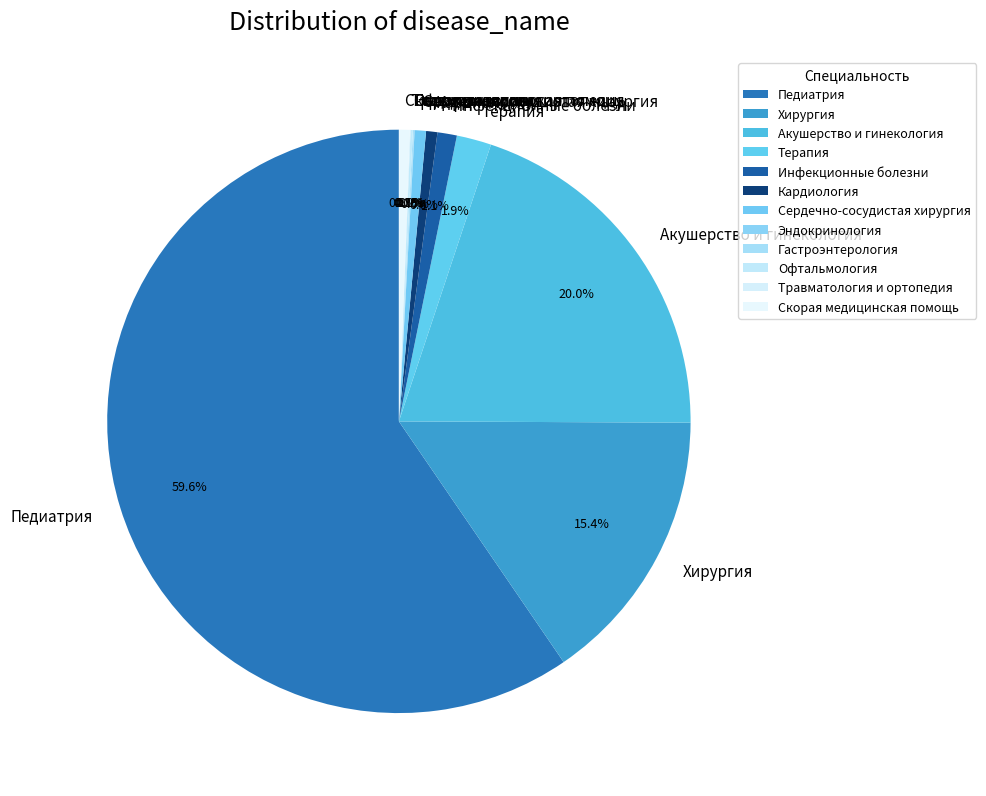

Which category accounts for the majority?

Педиатрия